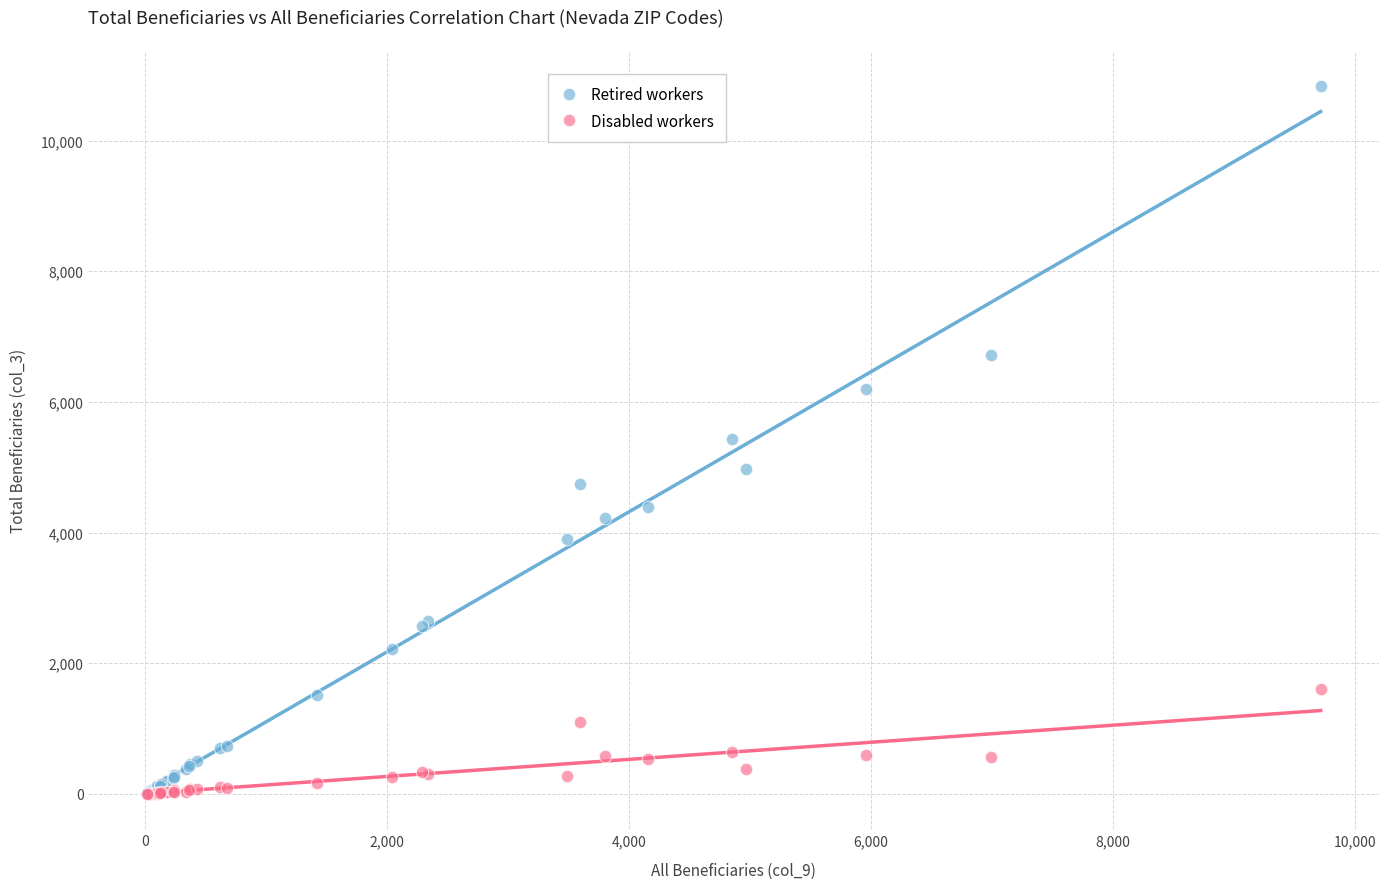

What are all the series names shown in the legend?

Retired workers, Disabled workers